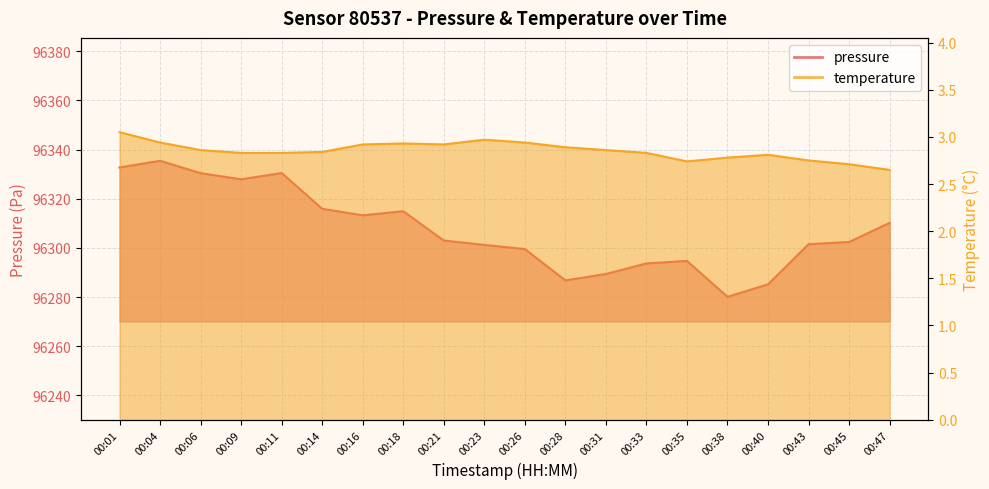

Reading left to right, transcribe all the data shown in this chart.

pressure: 96332.8	96335.5	96330.4	96327.9	96330.5	96315.9	96313.3	96315.0	96303.0	96301.2	96299.6	96286.8	96289.4	96293.7	96294.7	96280.1	96285.2	96301.5	96302.4	96310.2
temperature: 3.0	2.9	2.9	2.8	2.8	2.8	2.9	2.9	2.9	3.0	2.9	2.9	2.9	2.8	2.7	2.8	2.8	2.8	2.7	2.6